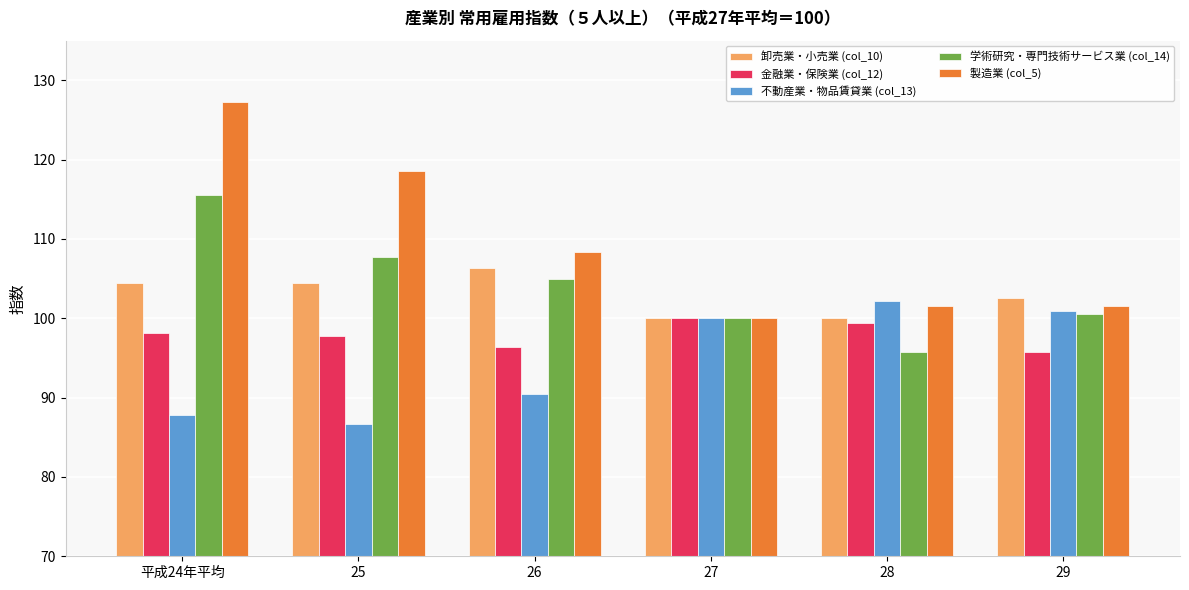

Are the bars horizontal?

No